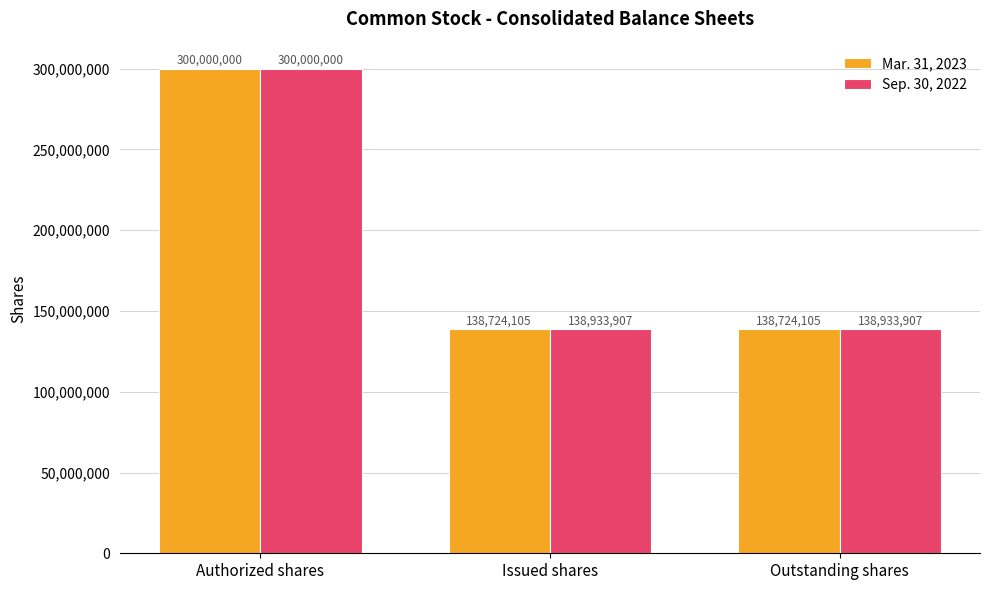

What is the sum of all Sep. 30, 2022 values?

577867814